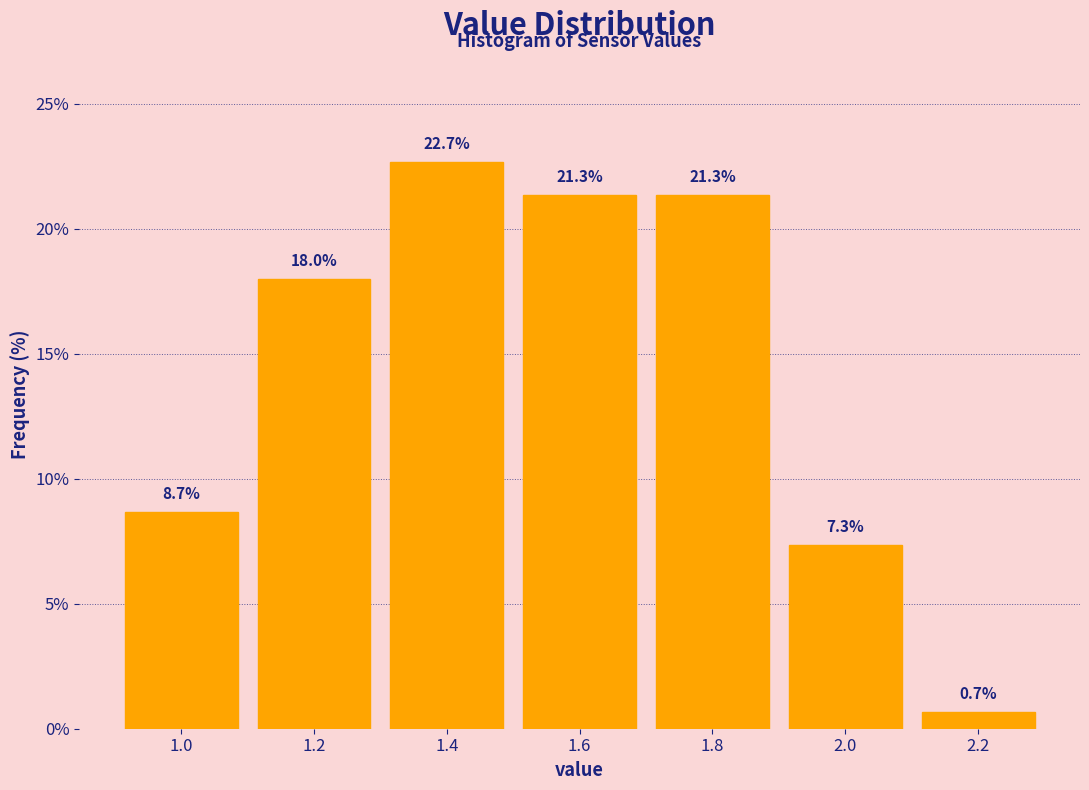

Reading left to right, list every bar in this chart as the range it spans on the x-axis followed by its height.

0.9 to 1.1: 8.7
1.1 to 1.3: 18.0
1.3 to 1.5: 22.7
1.5 to 1.7: 21.3
1.7 to 1.9: 21.3
1.9 to 2.1: 7.3
2.1 to 2.3: 0.7